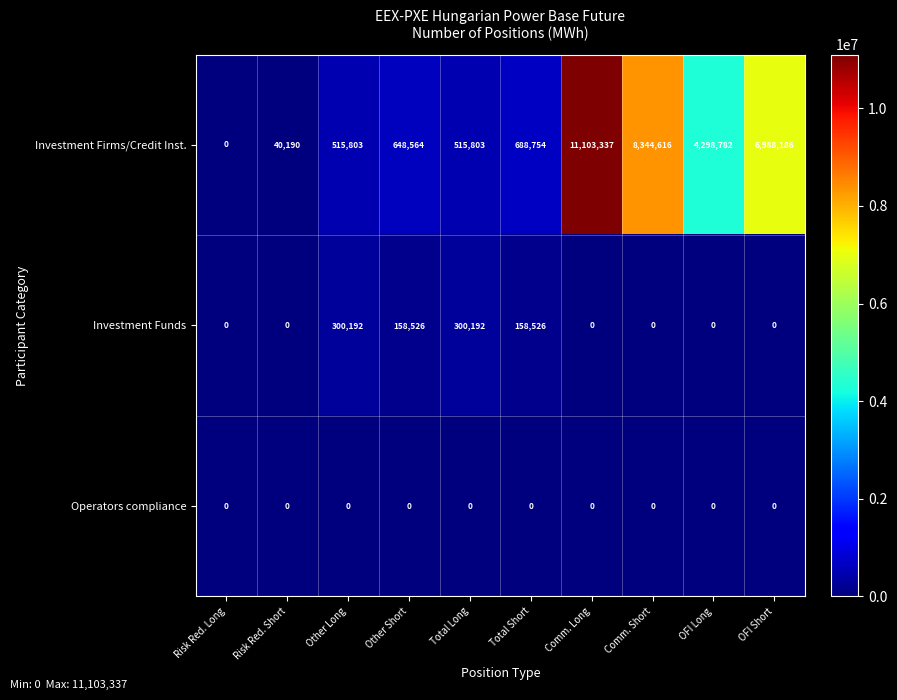

Between Other Long and Other Short, which series saw the biggest shift?

Investment Funds